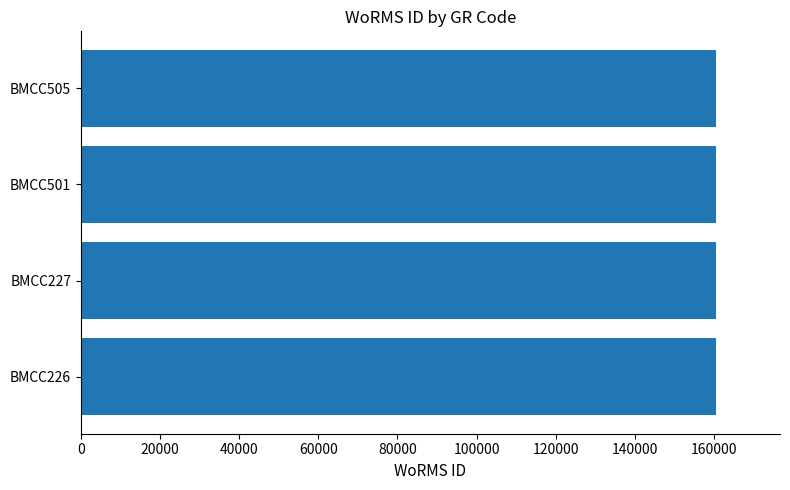

What is the greatest value displayed?

160591